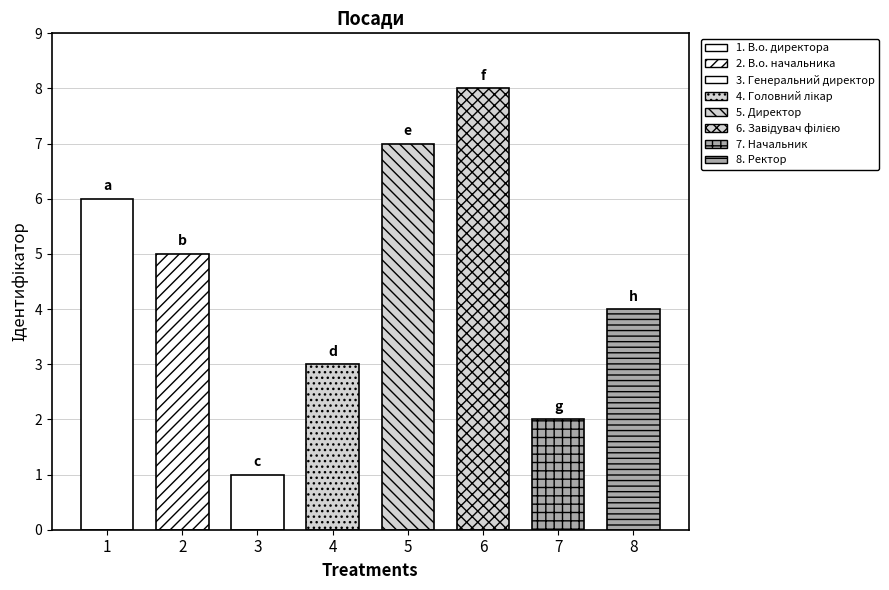

Reading left to right, what are all the values shown in this chart?

6	5	1	3	7	8	2	4